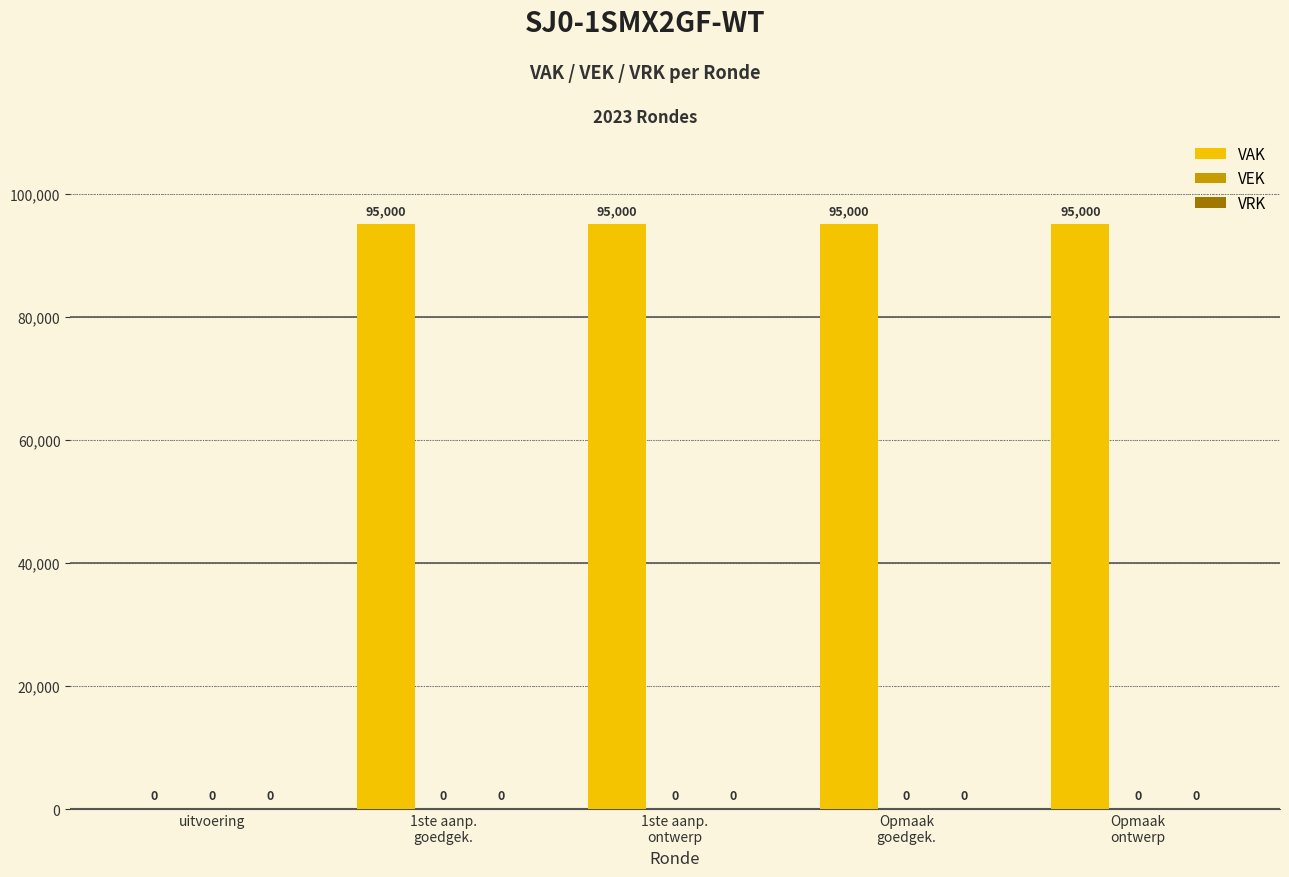

Are the bars horizontal?

No